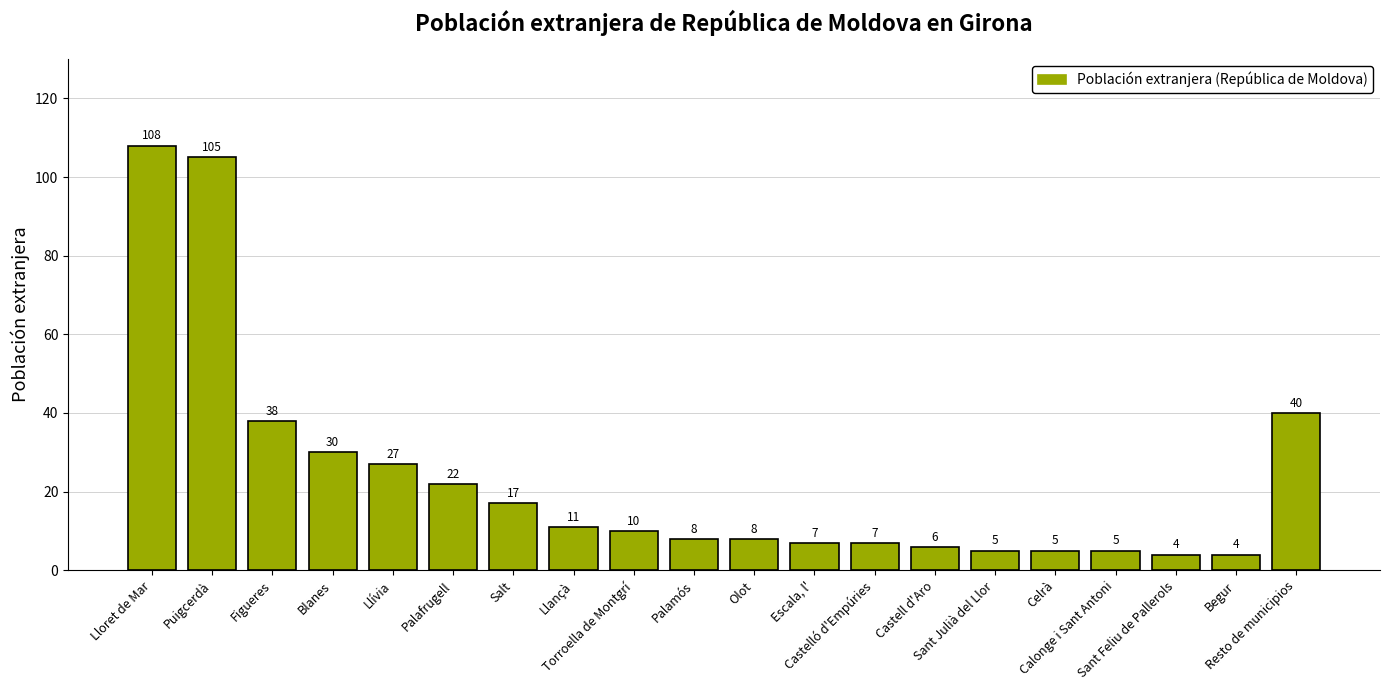

What is the label of the 10th bar from the right?

Olot